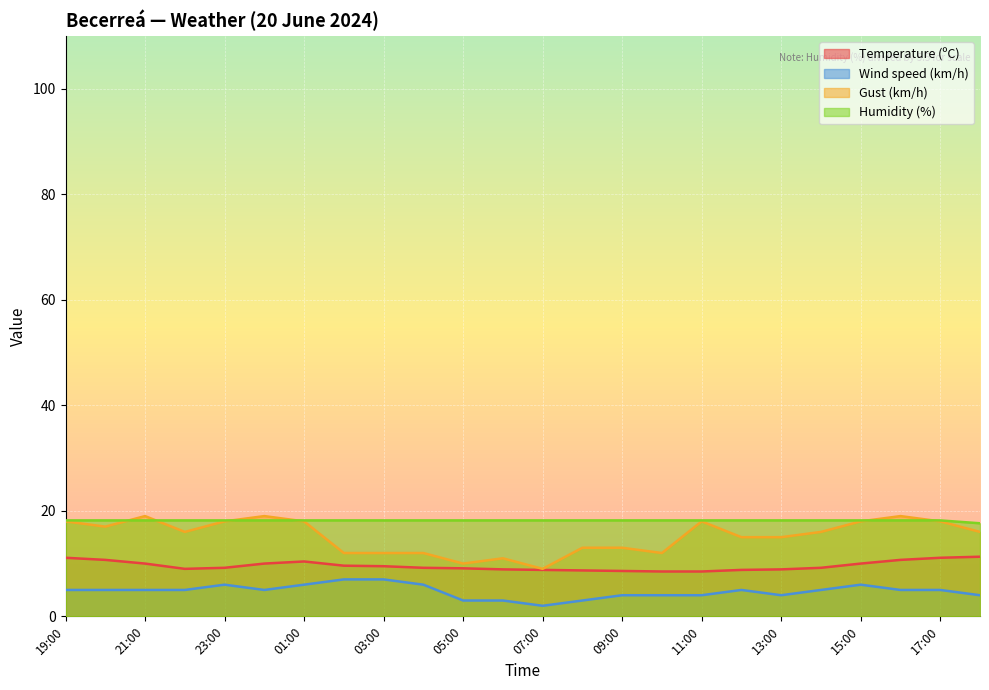

Reading left to right, transcribe all the data shown in this chart.

Temperature (ºC): 11.1	10.7	10.0	9.0	9.2	10.0	10.4	9.6	9.5	9.2	9.1	8.9	8.8	8.7	8.6	8.5	8.5	8.8	8.9	9.2	10.0	10.7	11.1	11.3
Wind speed (km/h): 5.0	5.0	5.0	5.0	6.0	5.0	6.0	7.0	7.0	6.0	3.0	3.0	2.0	3.0	4.0	4.0	4.0	5.0	4.0	5.0	6.0	5.0	5.0	4.0
Gust (km/h): 18.0	17.0	19.0	16.0	18.0	19.0	18.0	12.0	12.0	12.0	10.0	11.0	9.0	13.0	13.0	12.0	18.0	15.0	15.0	16.0	18.0	19.0	18.0	16.0
Humidity (%): 18.2	18.2	18.2	18.2	18.2	18.2	18.2	18.2	18.2	18.2	18.2	18.2	18.2	18.2	18.2	18.2	18.2	18.2	18.2	18.2	18.2	18.2	18.2	17.6